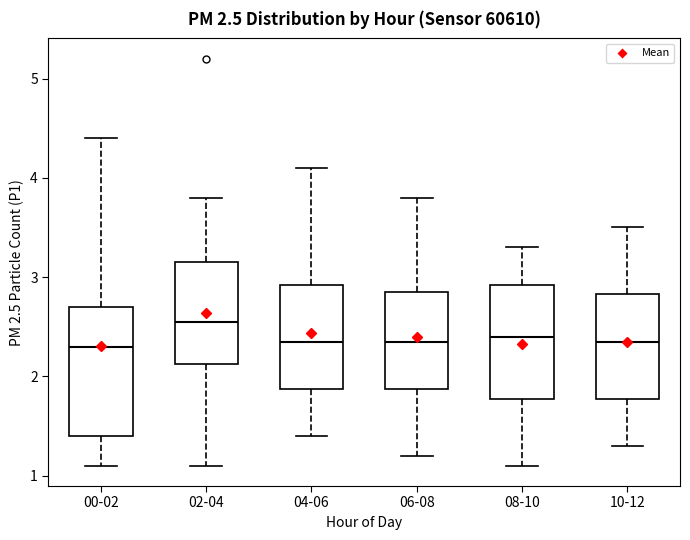

Which box is the tallest, from its lower edge to its upper edge?

00-02